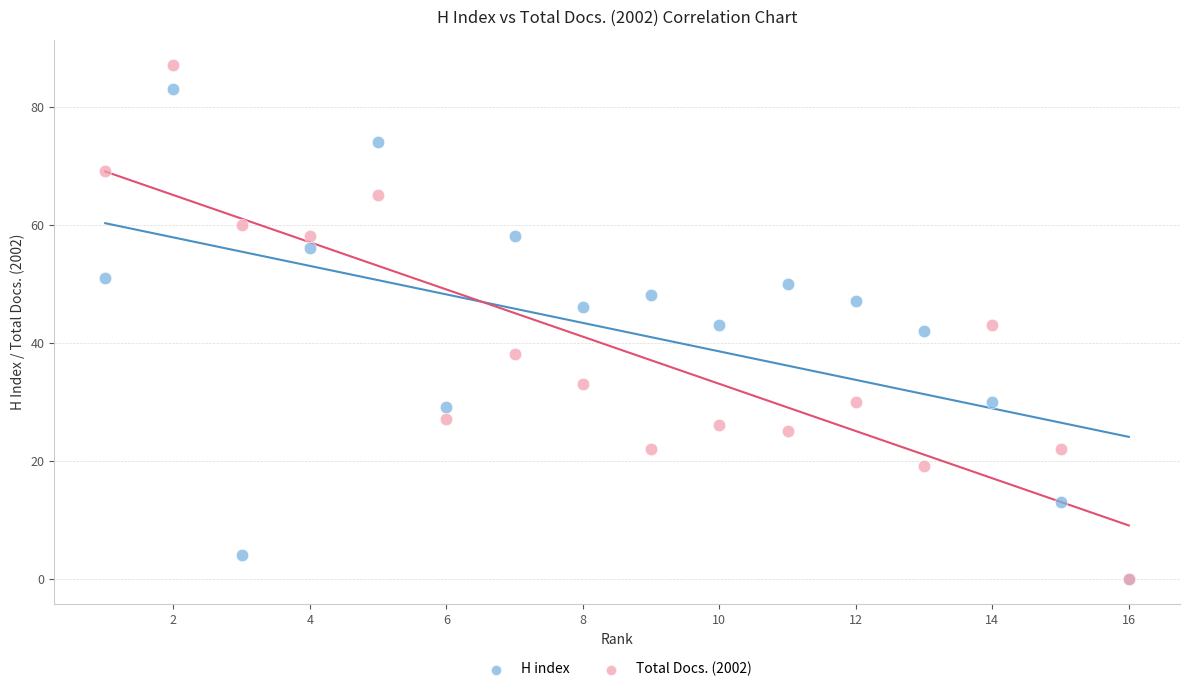

In the H index series, what Y value is closest to 41?

42